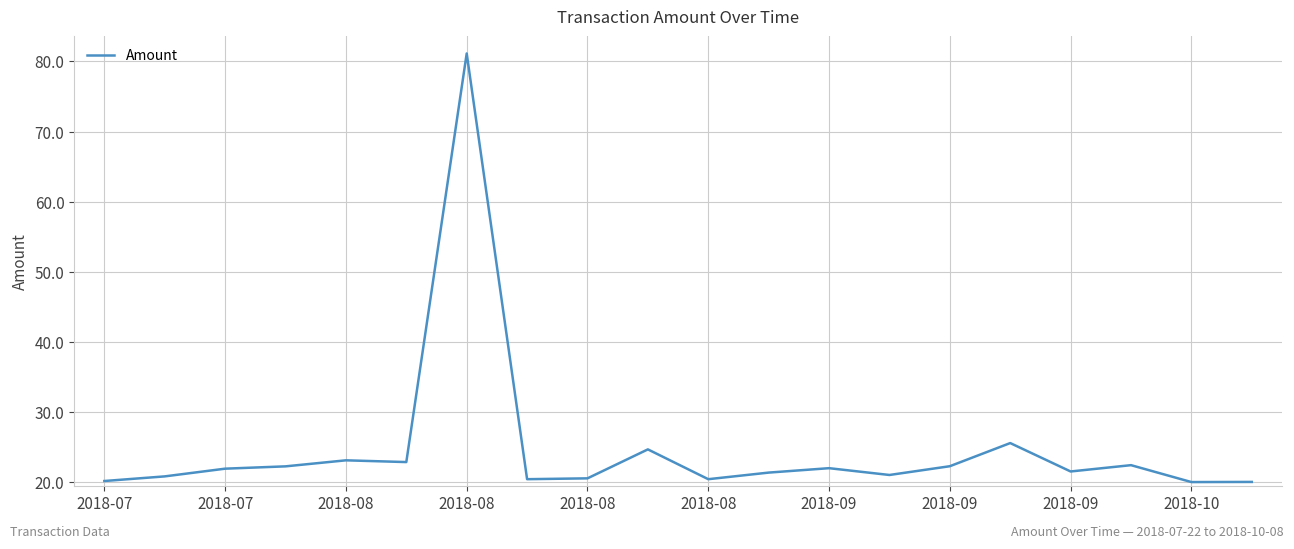

Reading left to right, extract all data points from this chart.

20.2	20.8	21.9	22.3	23.1	22.9	81.1	20.4	20.6	24.7	20.4	21.4	22.0	21.0	22.3	25.6	21.5	22.4	20.0	20.0